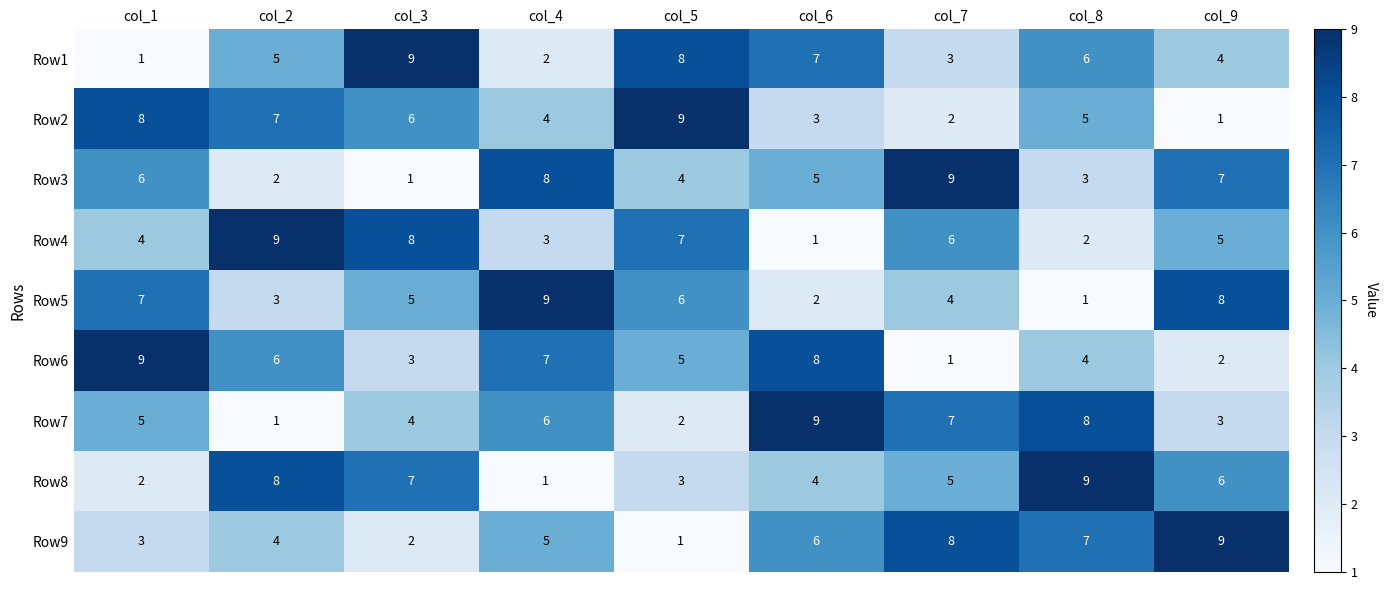

What is the total value across all series at col_5?

45